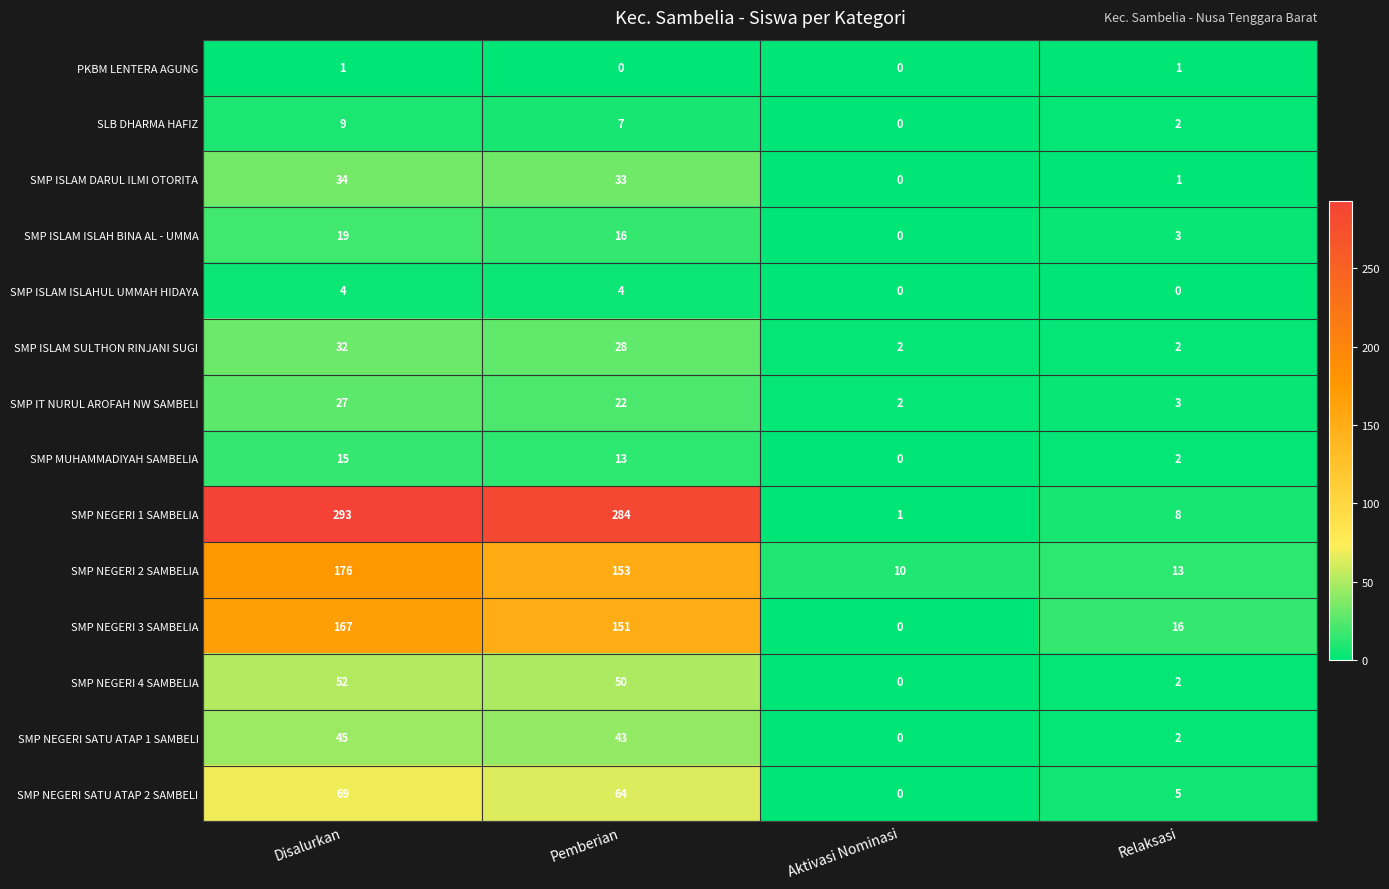

At which label does SMP NEGERI SATU ATAP 2 SAMBELI first exceed 64?

Disalurkan